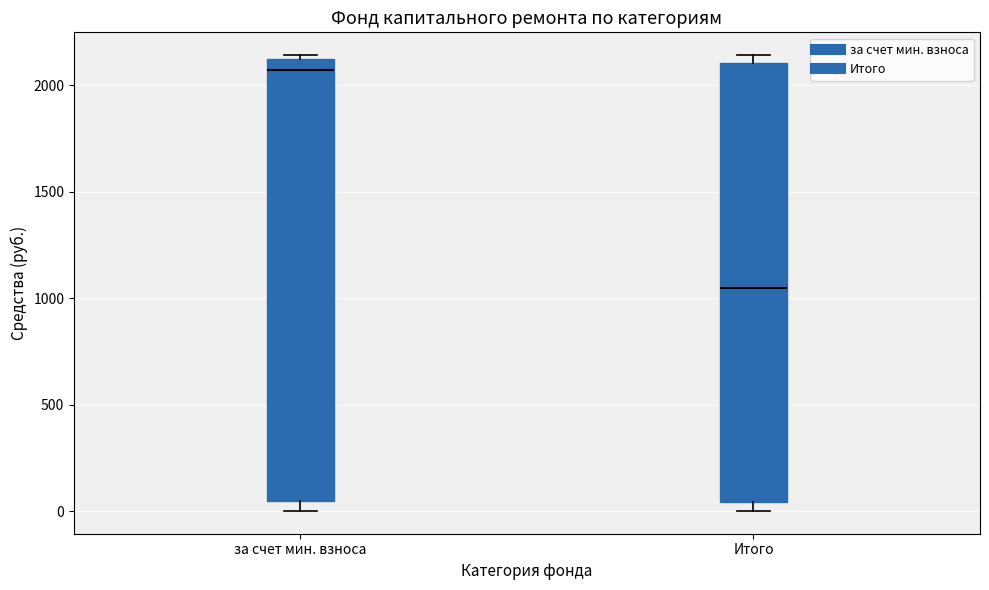

Reading left to right, transcribe this box plot: for each box, give where its median line is, the range the box spans, and where its two whiskers end, as read against the y-axis. The values are not printed on the chart, so give them approximately, as read against the axis.

за счет мин. взноса: median 2050, box 50 to 2100, whiskers 0 to 2150
Итого: median 1050, box 50 to 2100, whiskers 0 to 2150